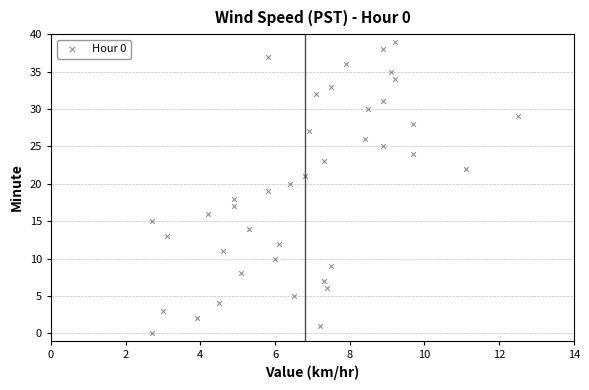

What is the range of Y values (max minus min)?

39